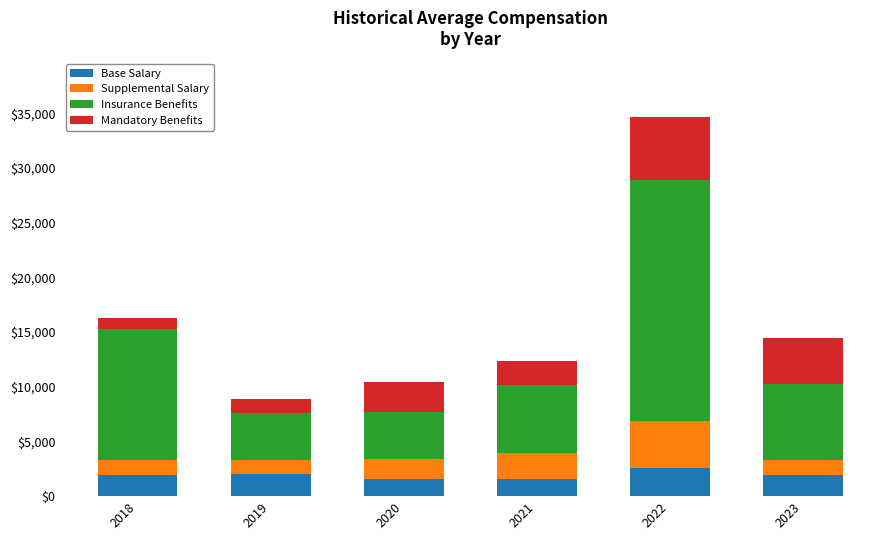

At which category is the sum across all series the highest?

2022